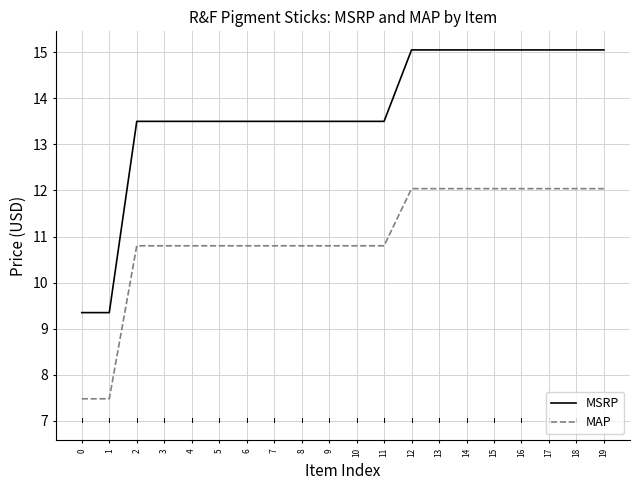

Which series has the largest total across all categories?

MSRP